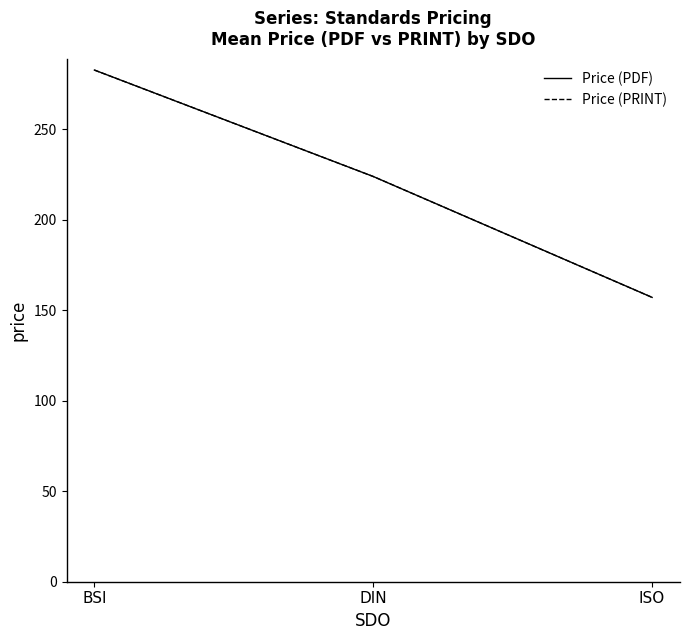

Does the chart display data point markers on the line(s)?

No